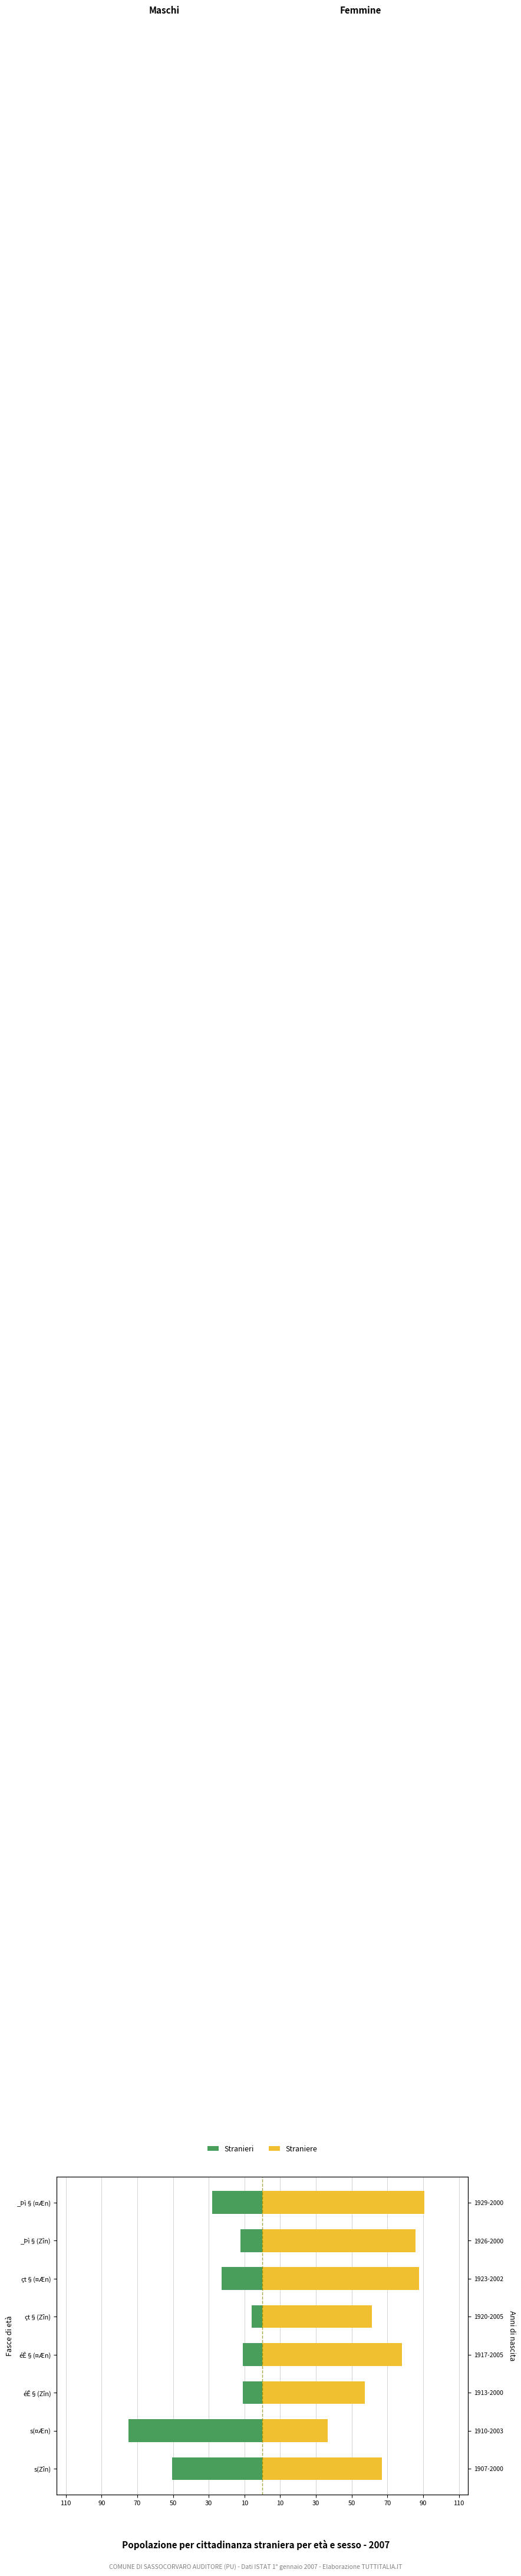

Is the value of Stranieri at çt§(¤Æn) greater than the value of Straniere at çt§(Zîn)?

No